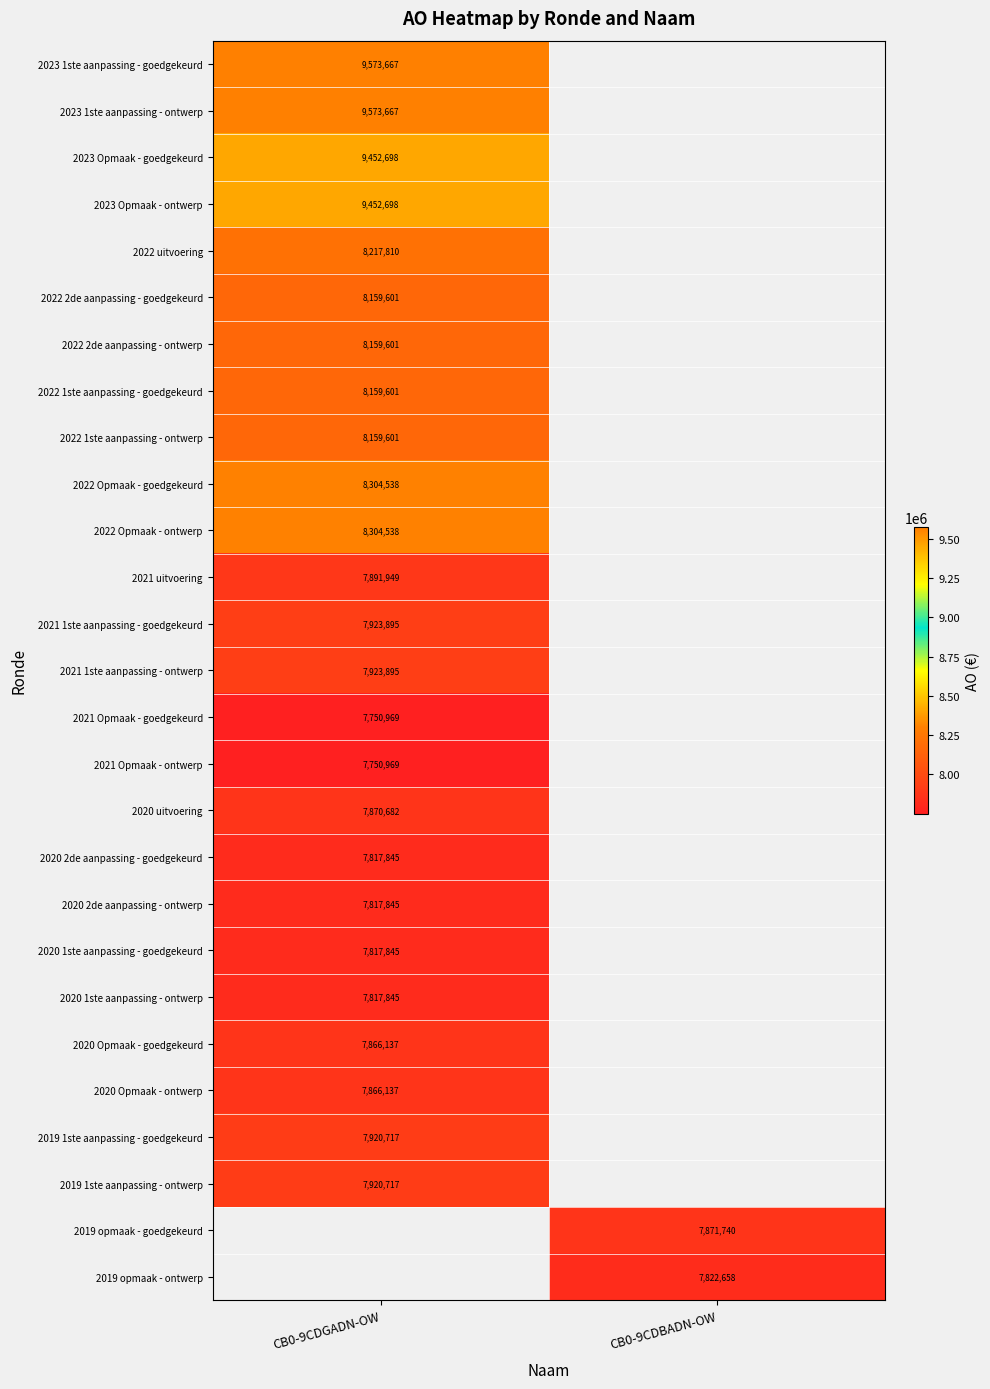

At which category does the chart reach its peak across all series?

CB0-9CDGADN-OW